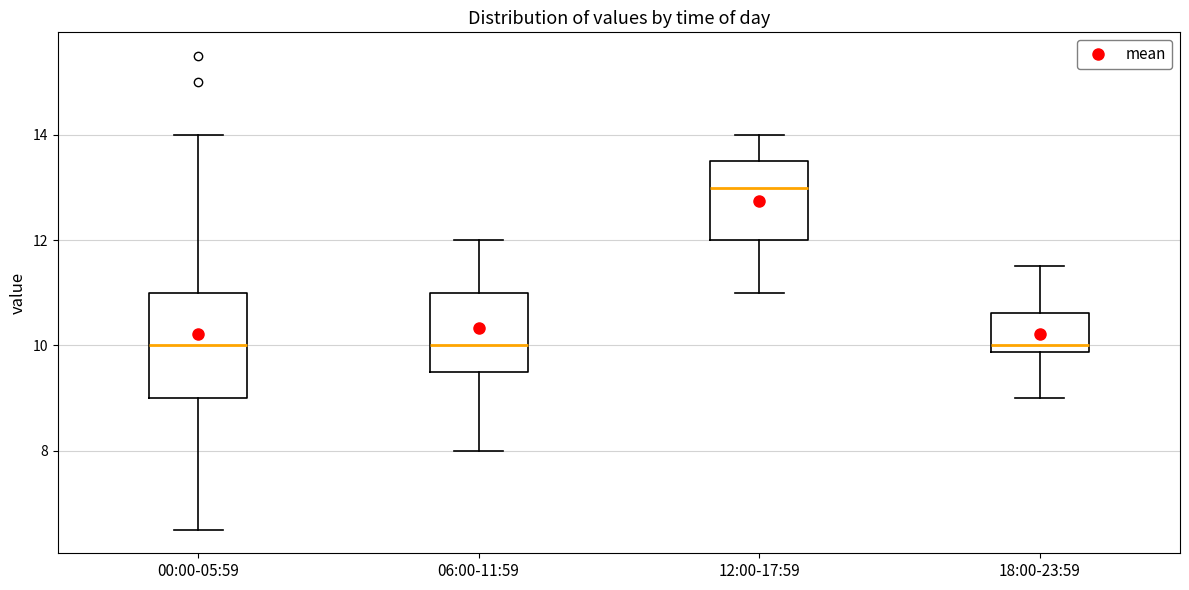

Comparing the boxes themselves (not the whiskers), which one is the tallest?

00:00-05:59